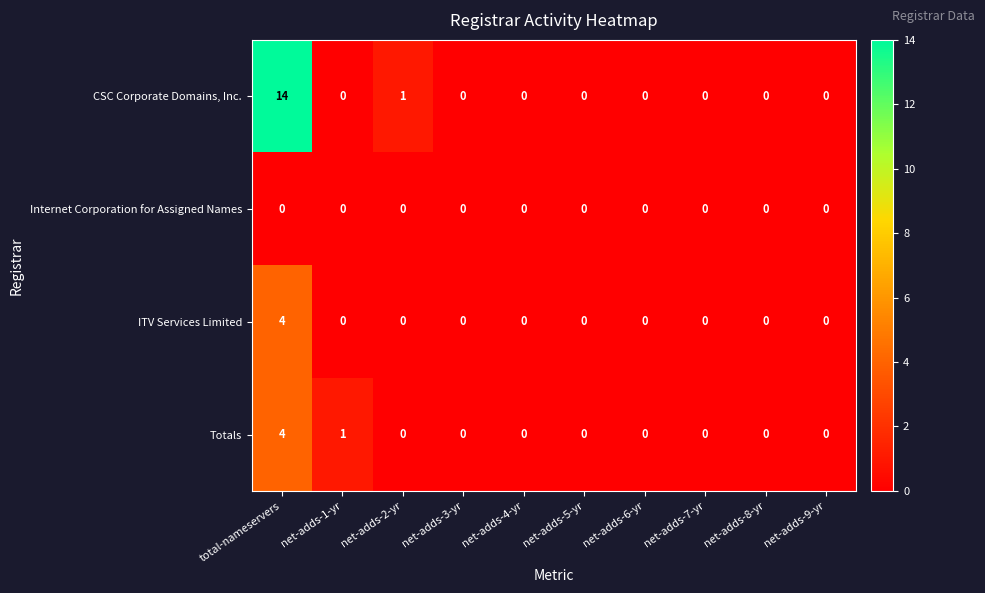

The value of Totals at net-adds-6-yr is 0. True or false?

True